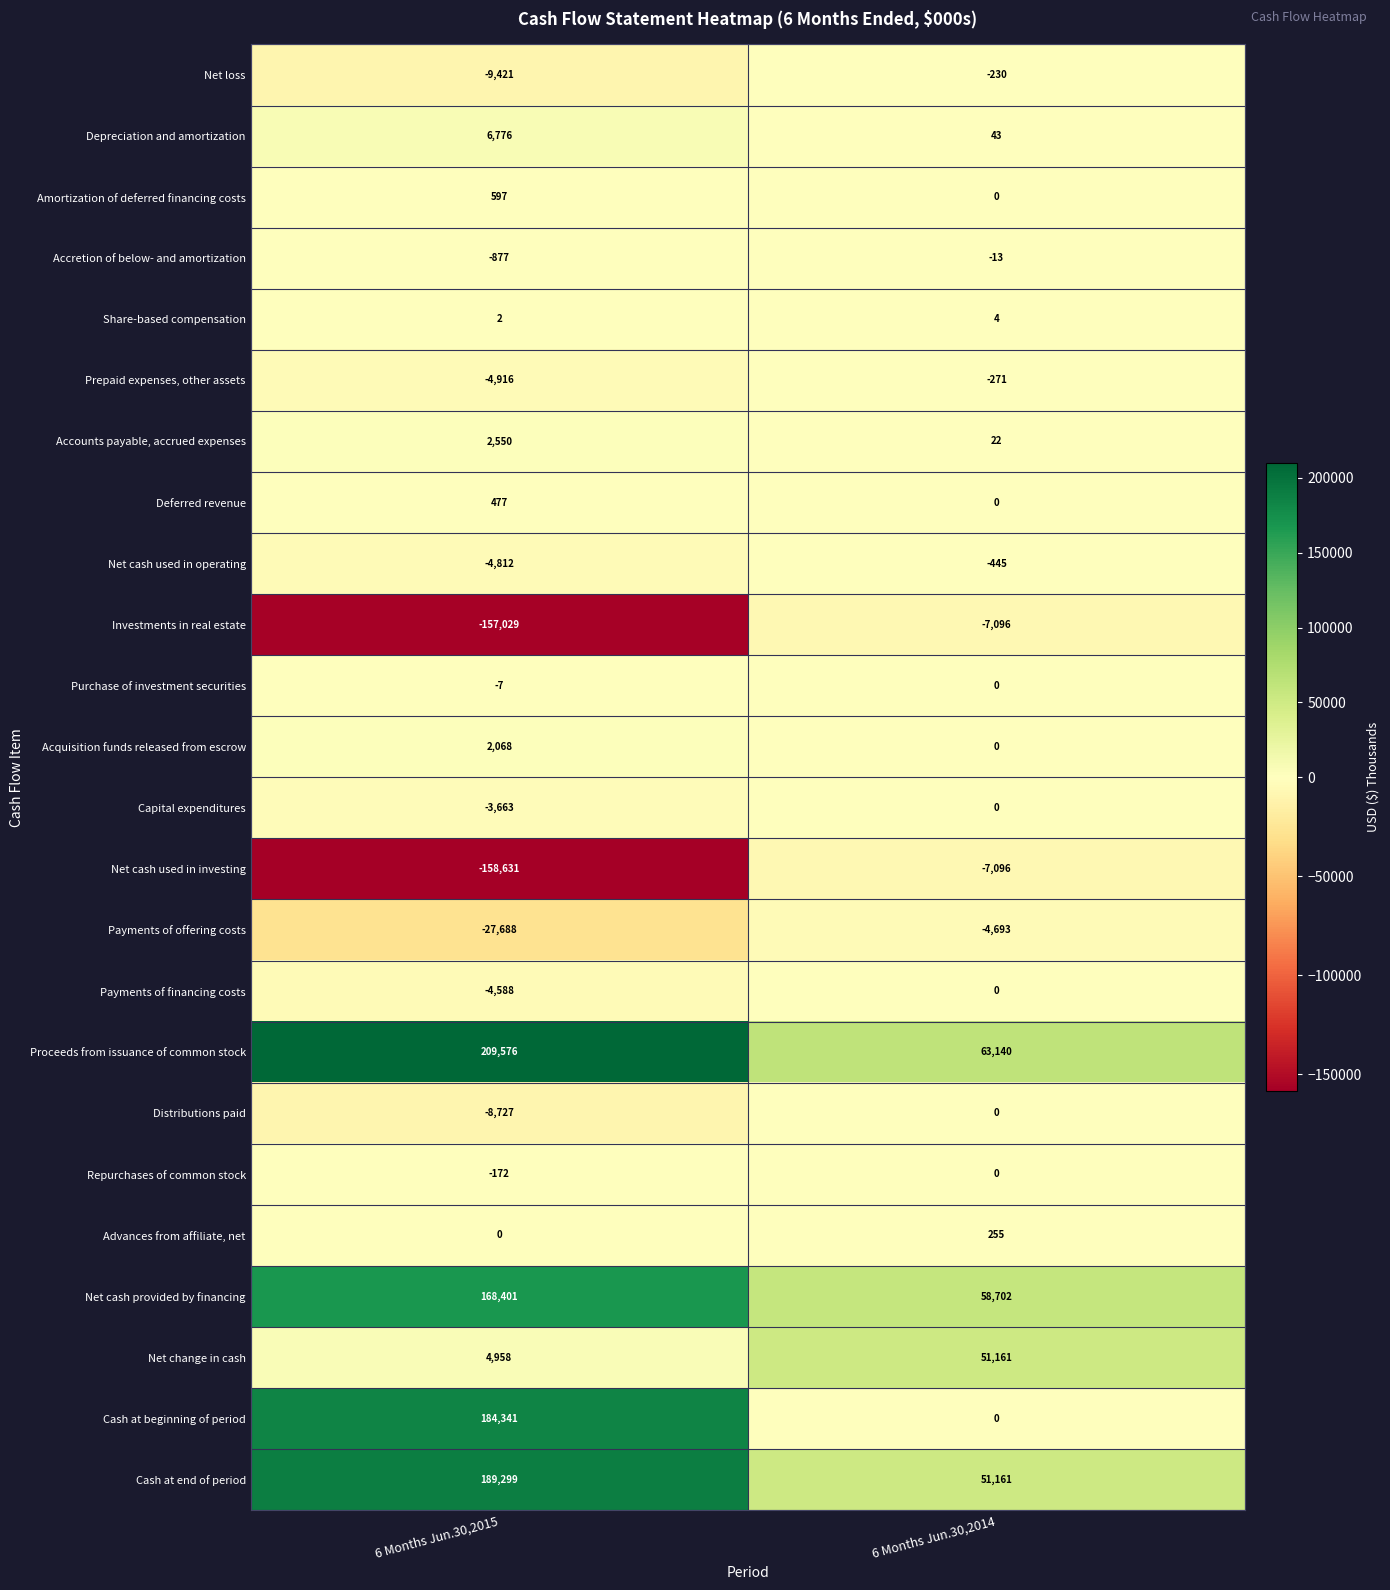

What is the sum of all Share-based compensation values?

6